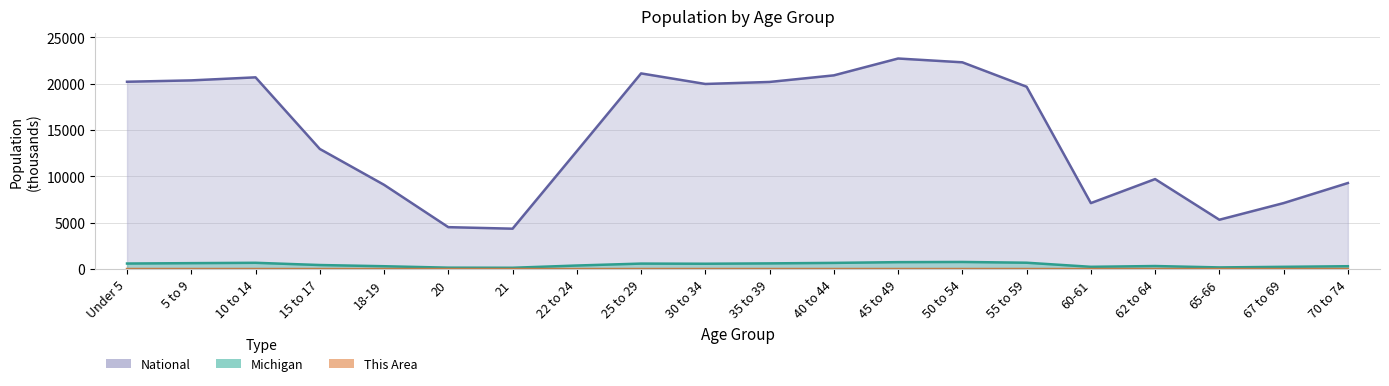

True or false: This Area and Michigan cross at least once.

False